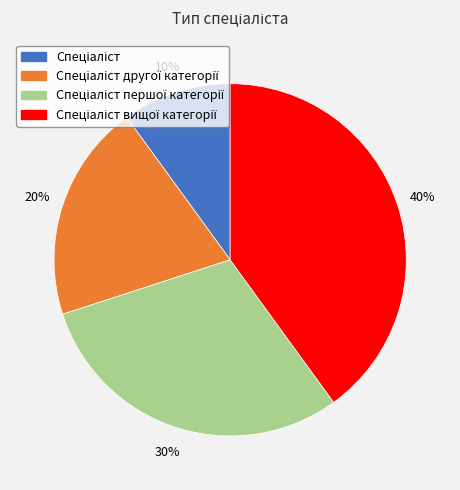

To the nearest percent, what is the difference between the largest and smallest slice percentages?

30%